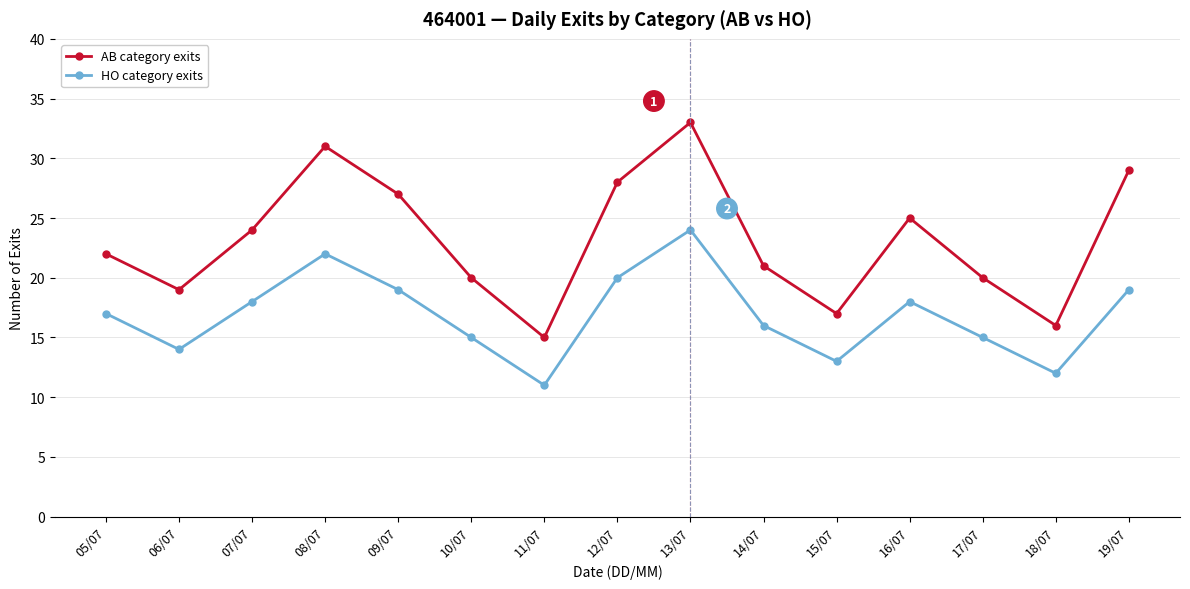

At which category is the sum across all series the highest?

13/07